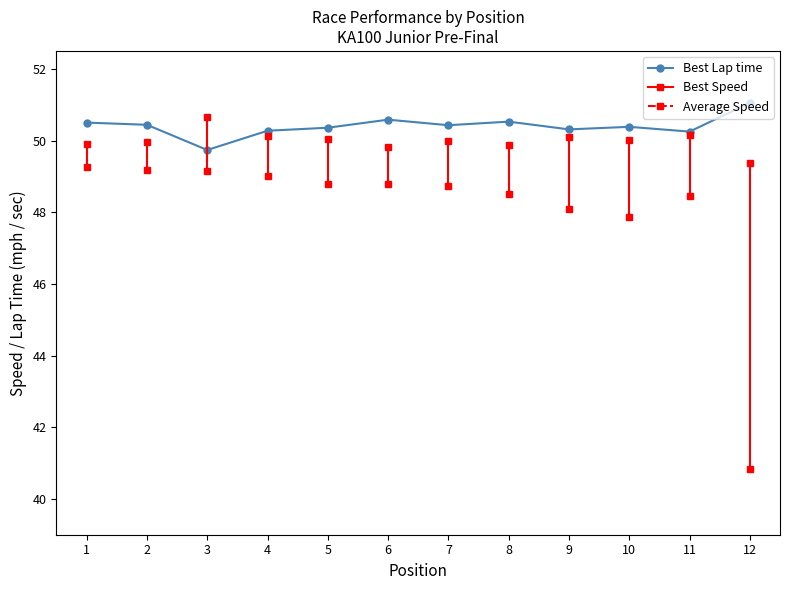

At which category does the data reach its first local valley?

3